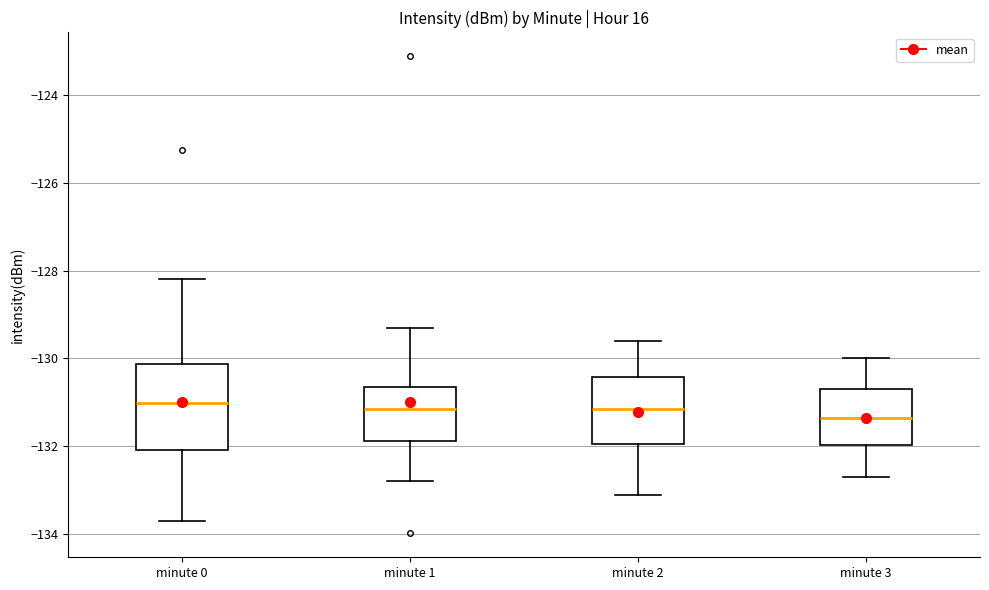

Which box has the lowest median line?

minute 3